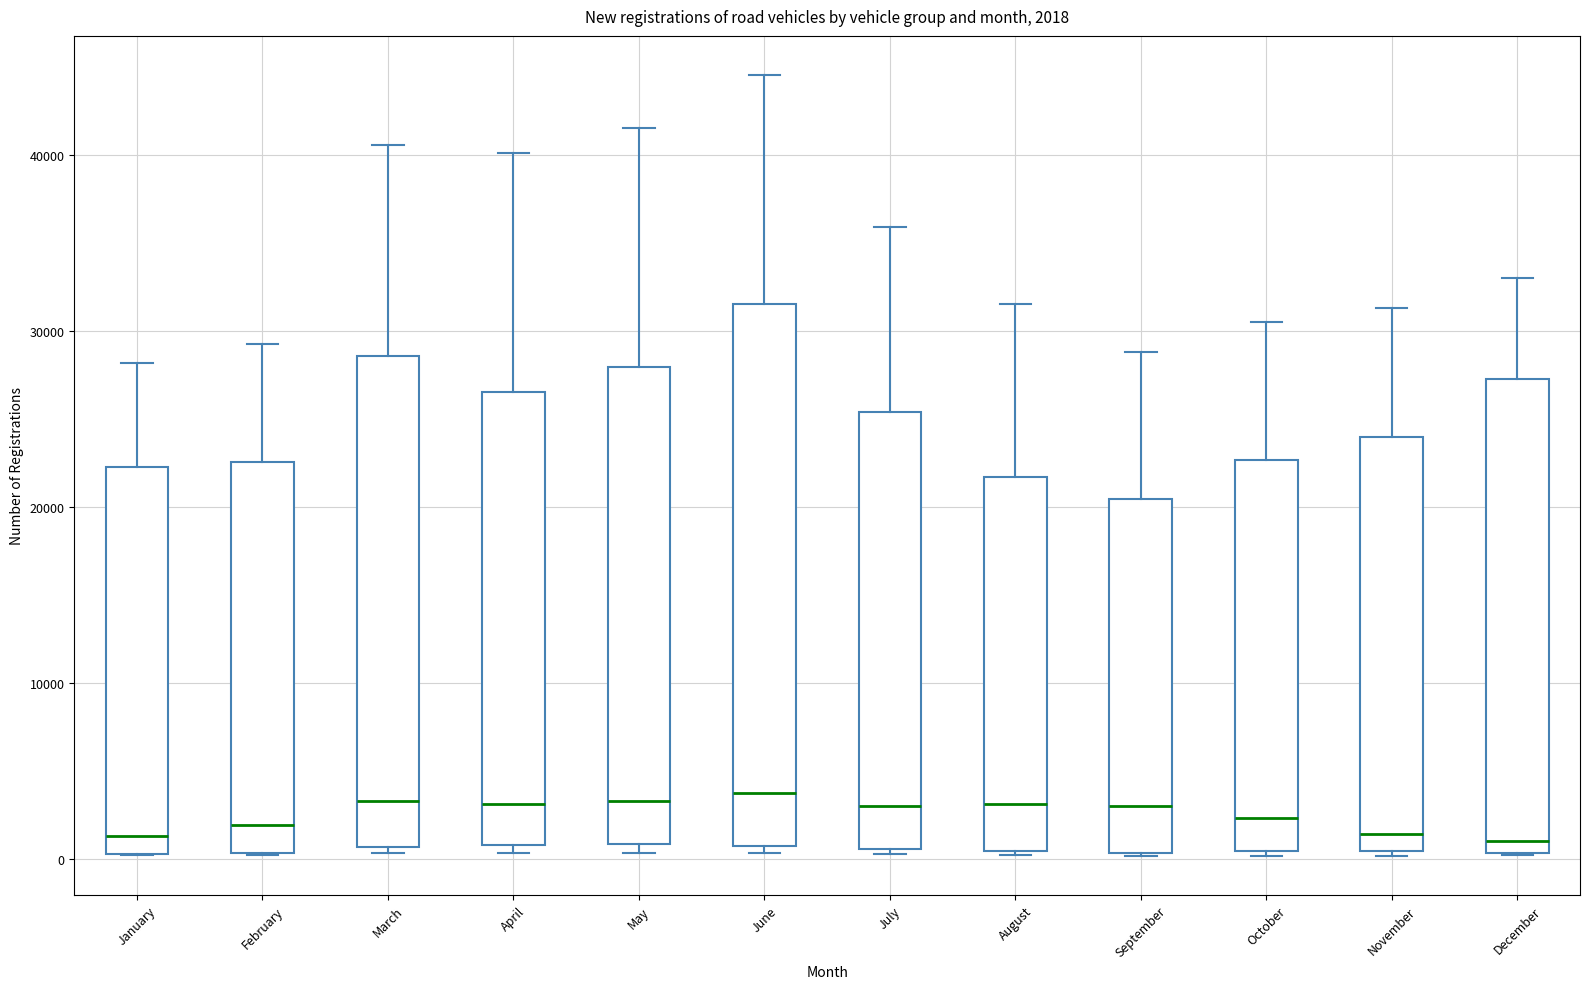

Comparing the boxes themselves (not the whiskers), which one is the tallest?

June